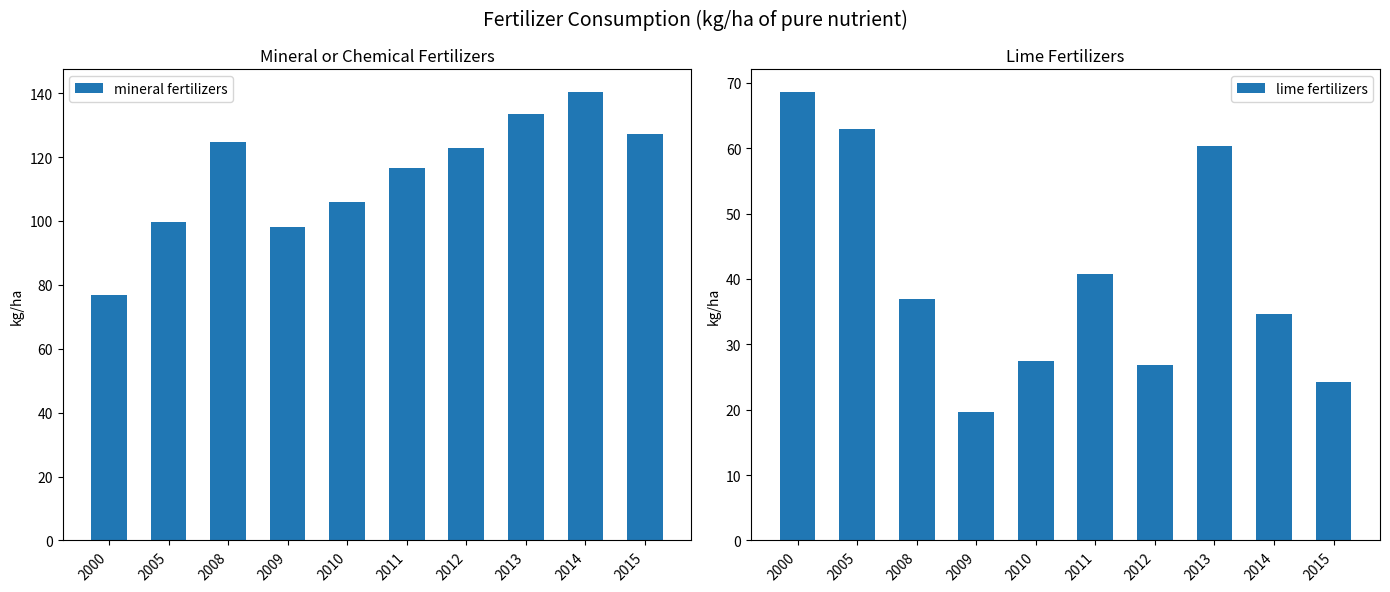

Which series has the largest total across all categories?

mineral fertilizers